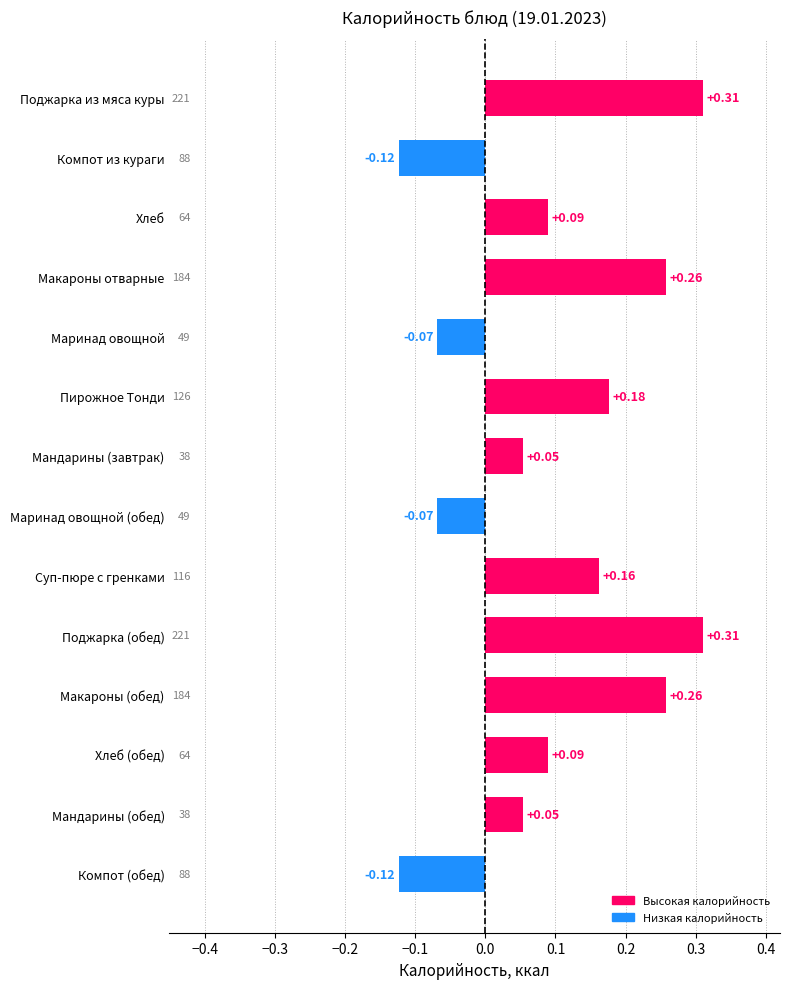

What is the label of the 8th bar from the top?

Маринад овощной (обед)